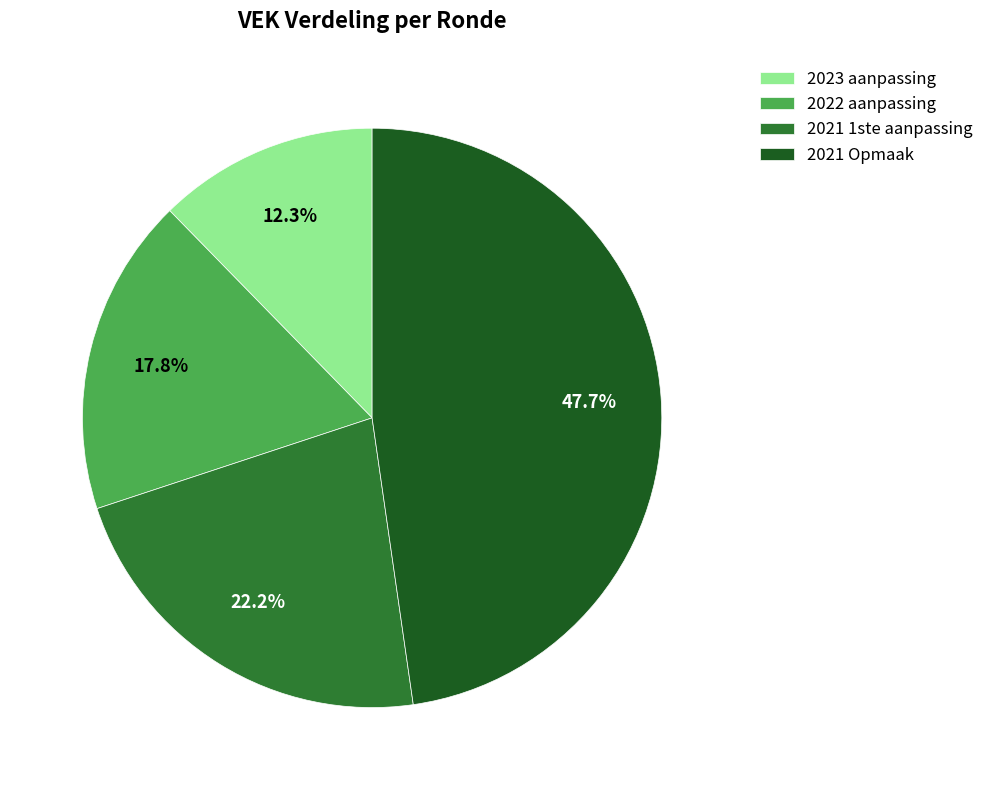

To the nearest percent, what is the difference between the 2023 aanpassing and 2021 Opmaak slice percentages?

35%